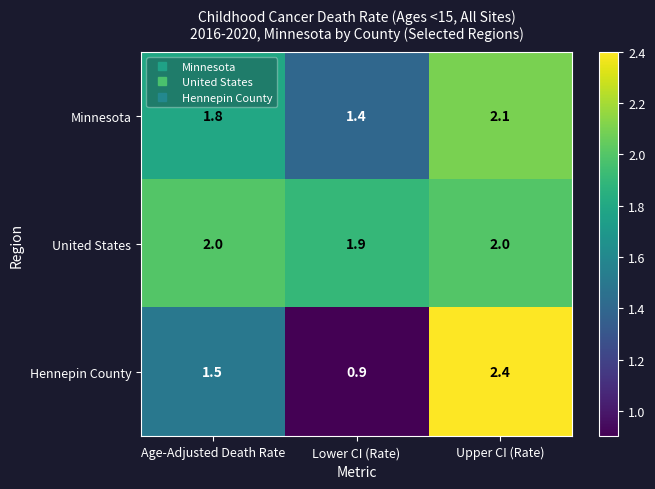

Reading left to right, extract all data points from this chart.

Minnesota: Age-Adjusted Death Rate=1.8	Lower CI (Rate)=1.4	Upper CI (Rate)=2.1
United States: Age-Adjusted Death Rate=2.0	Lower CI (Rate)=1.9	Upper CI (Rate)=2.0
Hennepin County: Age-Adjusted Death Rate=1.5	Lower CI (Rate)=0.9	Upper CI (Rate)=2.4